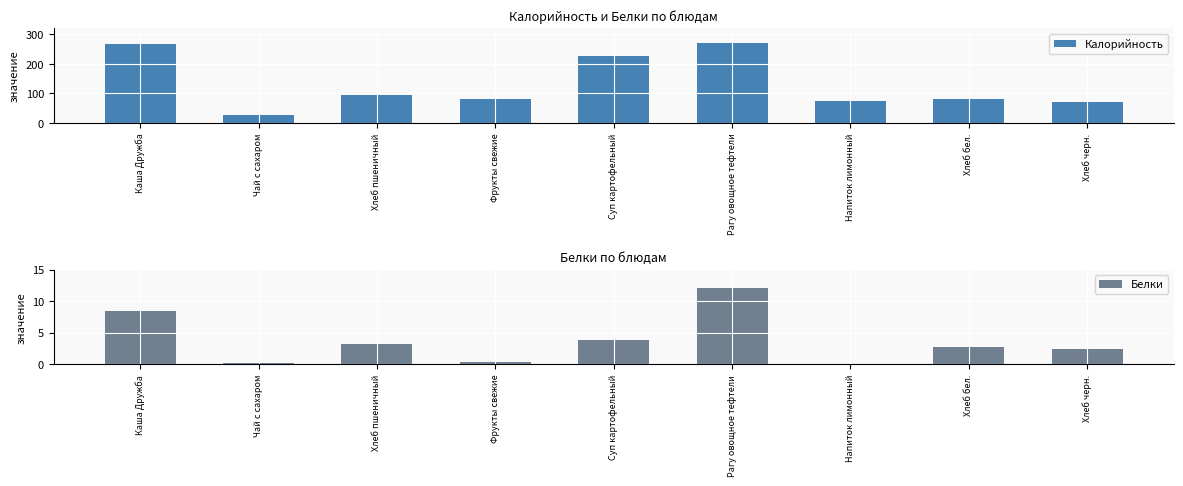

The value of Калорийность at Каша Дружба is 267.0. True or false?

True